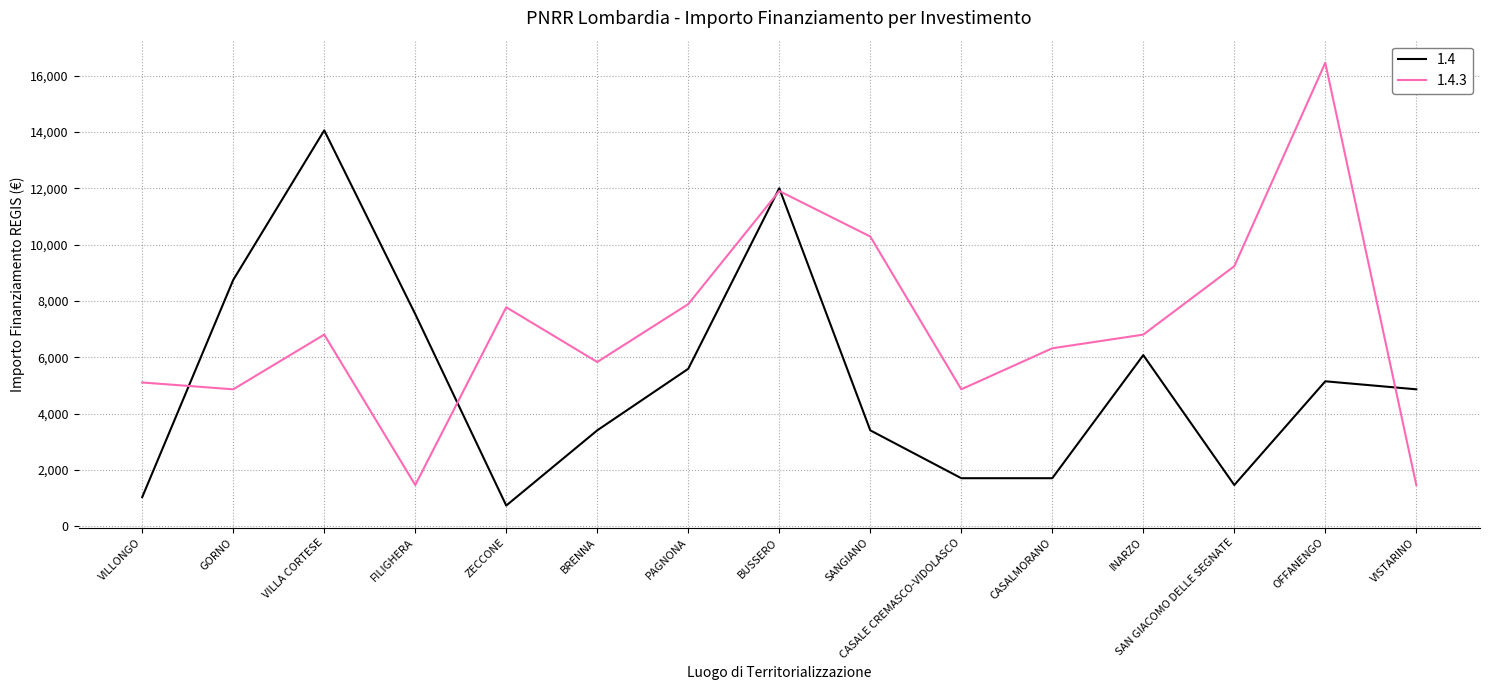

Is it true that 1.4 equals 2392 at SAN GIACOMO DELLE SEGNATE?

False